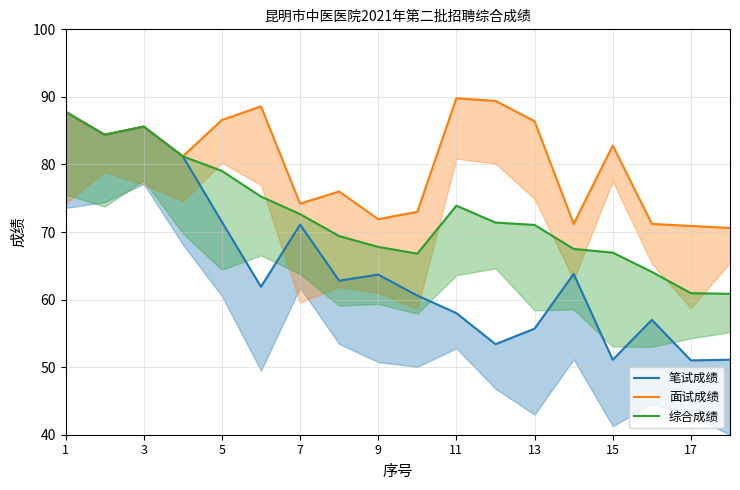

At which category does 面试成绩 reach its first local peak?

5